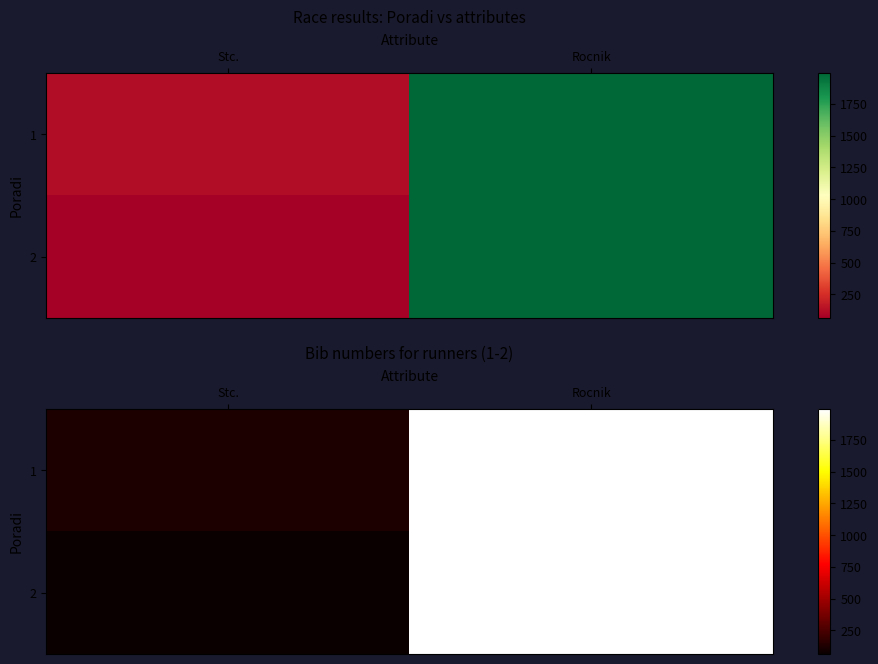

What is the greatest value displayed?

1994